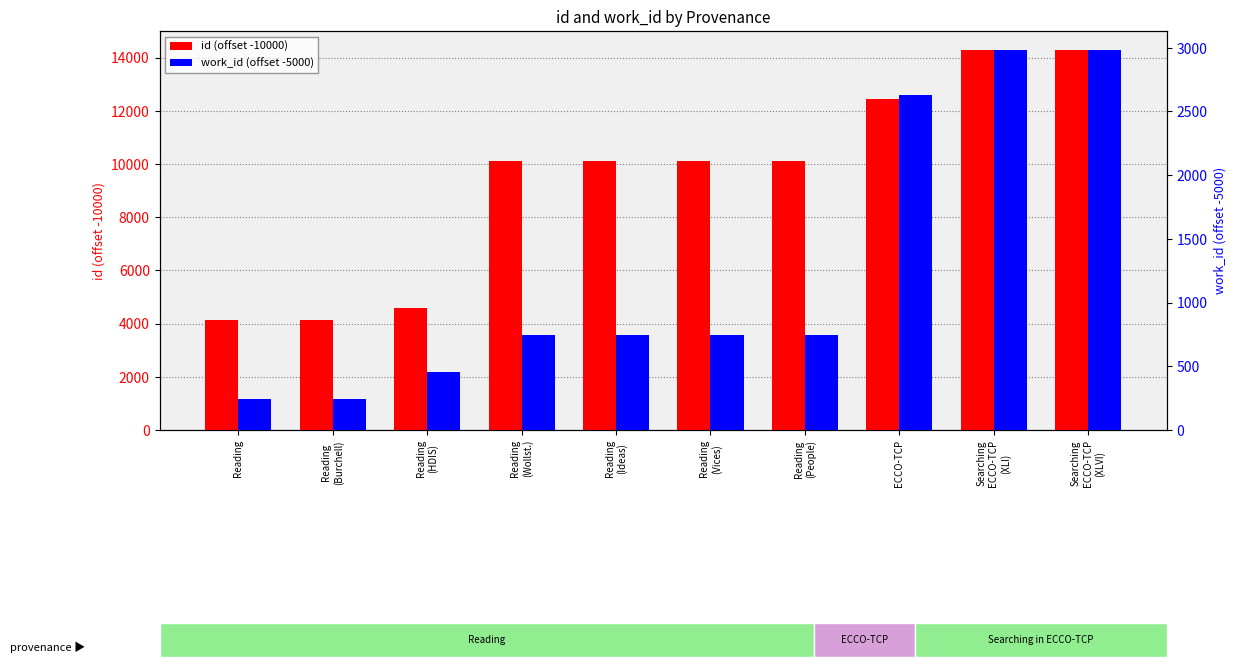

What is the difference between the maximum and minimum values in the id (offset -10000) series?

10165